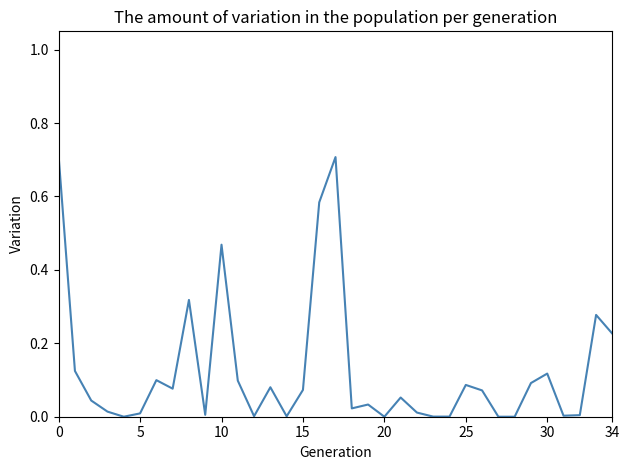

Does the chart have visible grid lines?

No